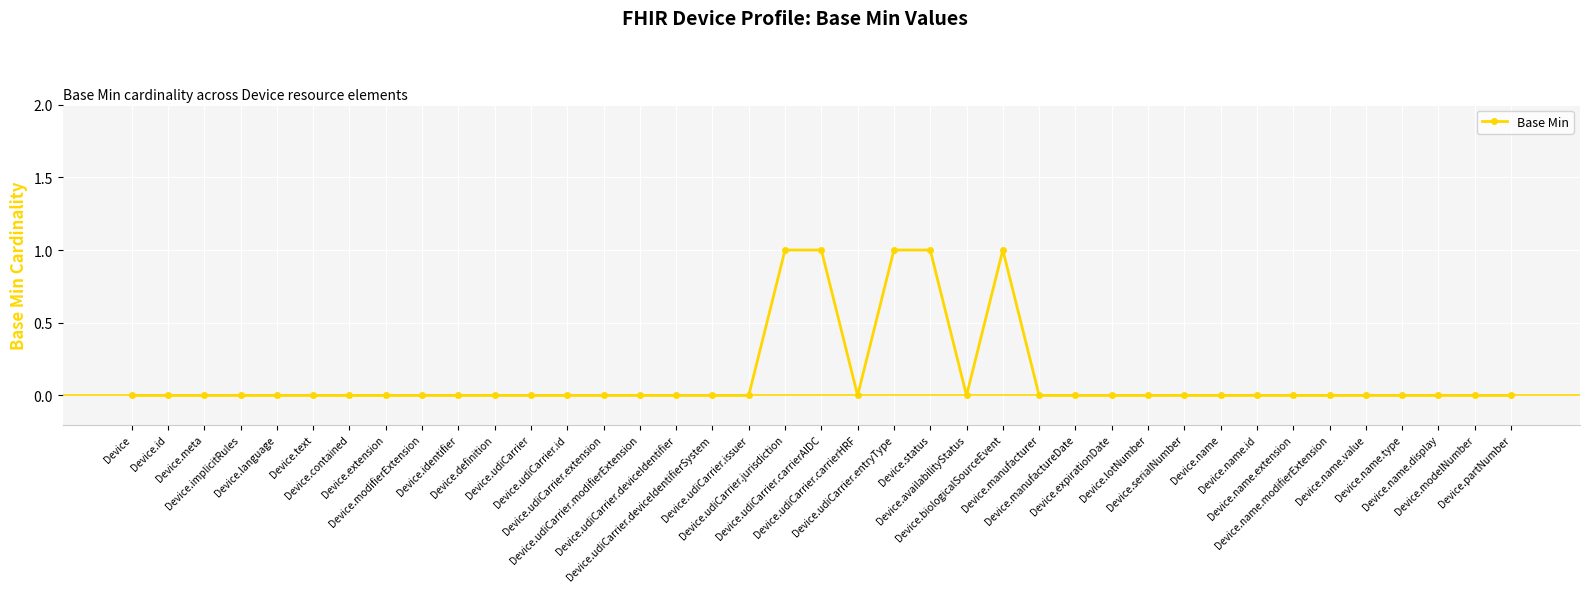

What is the sum of all values?

5